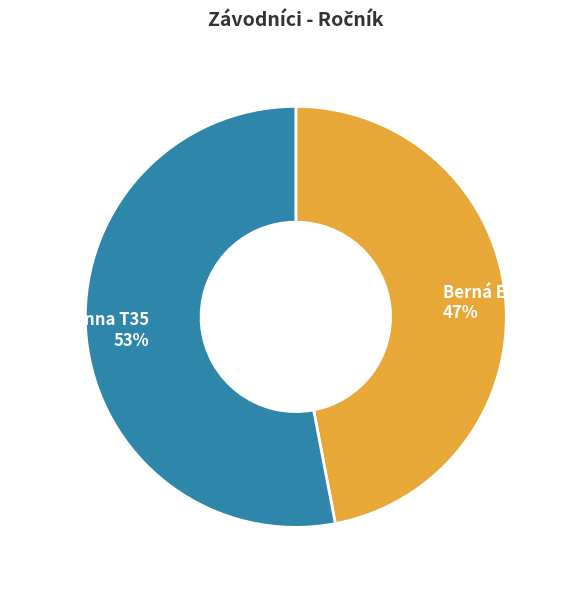

To the nearest percent, what is the difference between the largest and smallest slice percentages?

6%